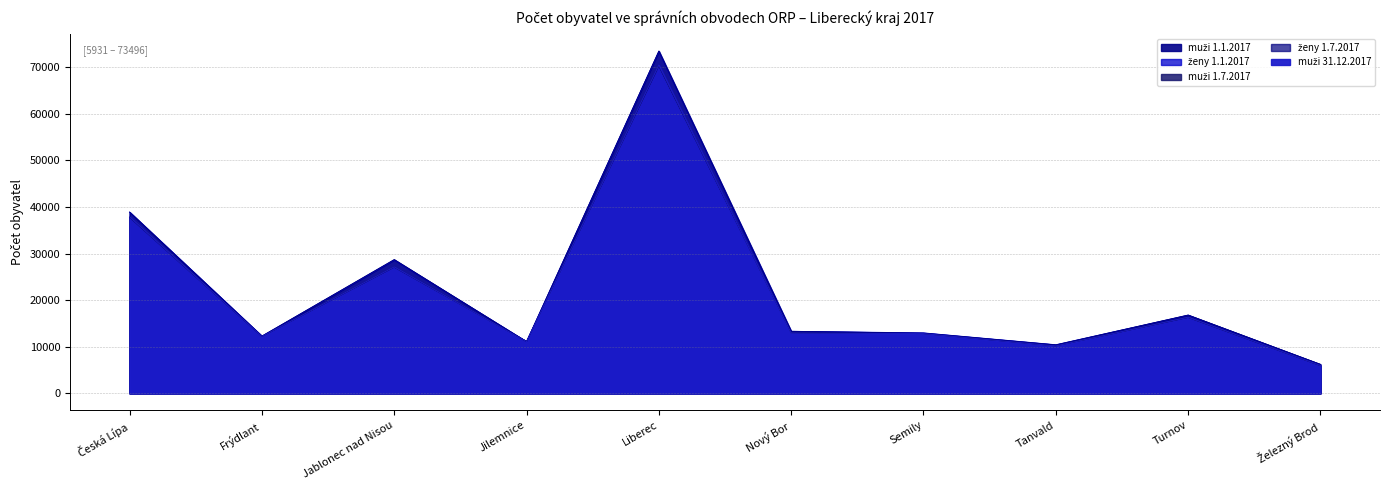

In ženy 1.7.2017, how many points are higher than both neighbors (excluding endpoints)?

3